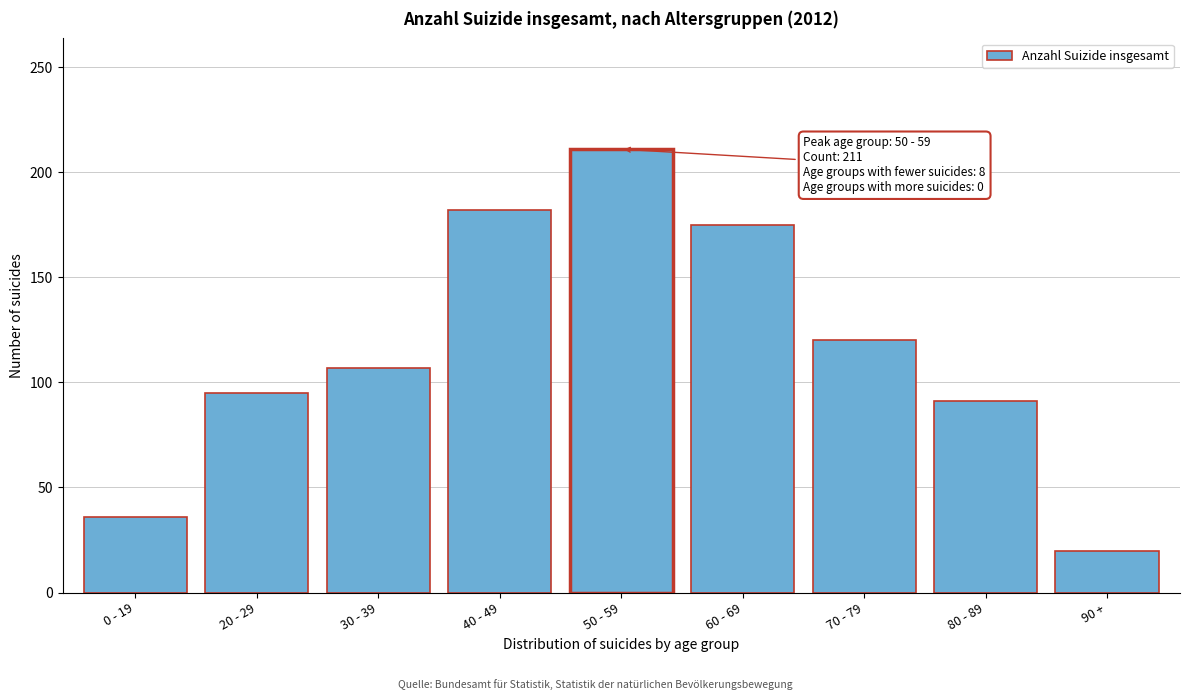

Reading left to right, transcribe all the data shown in this chart.

0 - 19=36	20 - 29=95	30 - 39=107	40 - 49=182	50 - 59=211	60 - 69=175	70 - 79=120	80 - 89=91	90 +=20